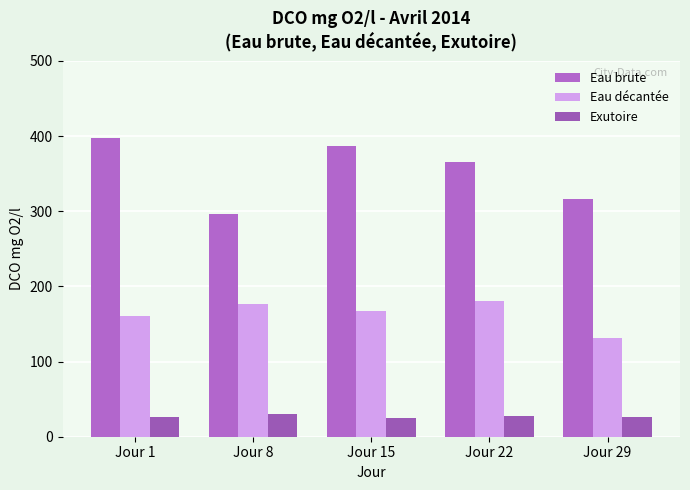

True or false: Eau brute has a value of 387 at Jour 15.

True